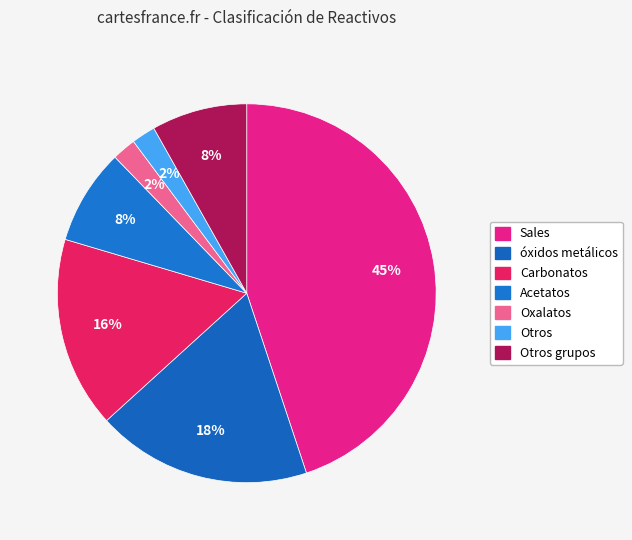

How much of the chart is everything except Otros?

98.0%